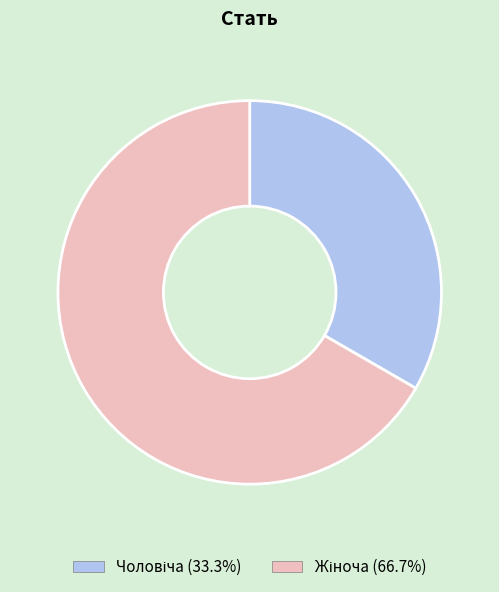

Does any single category account for the majority?

Yes